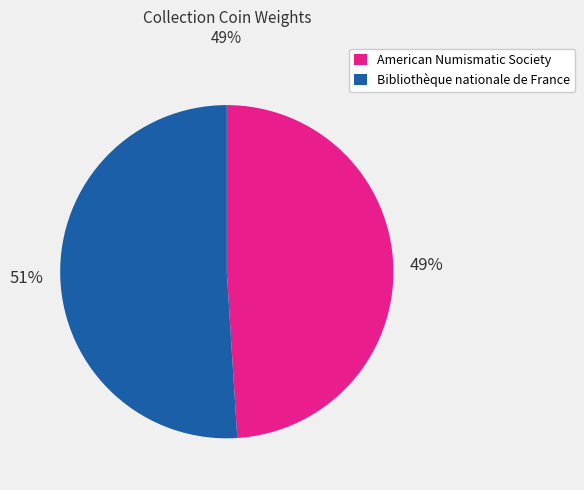

Which slice is the largest?

Bibliothèque nationale de France